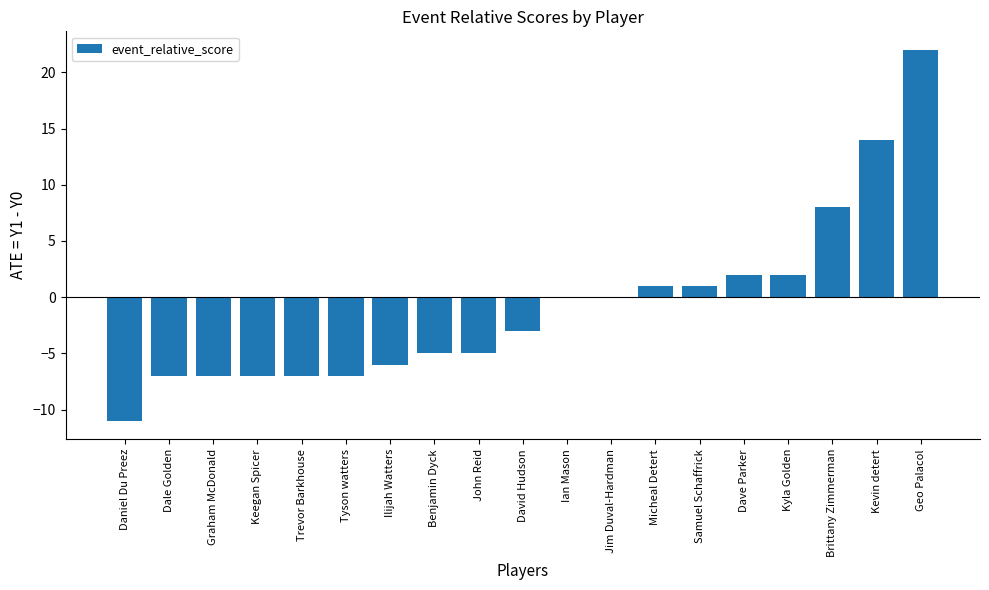

What is the average value?

-1